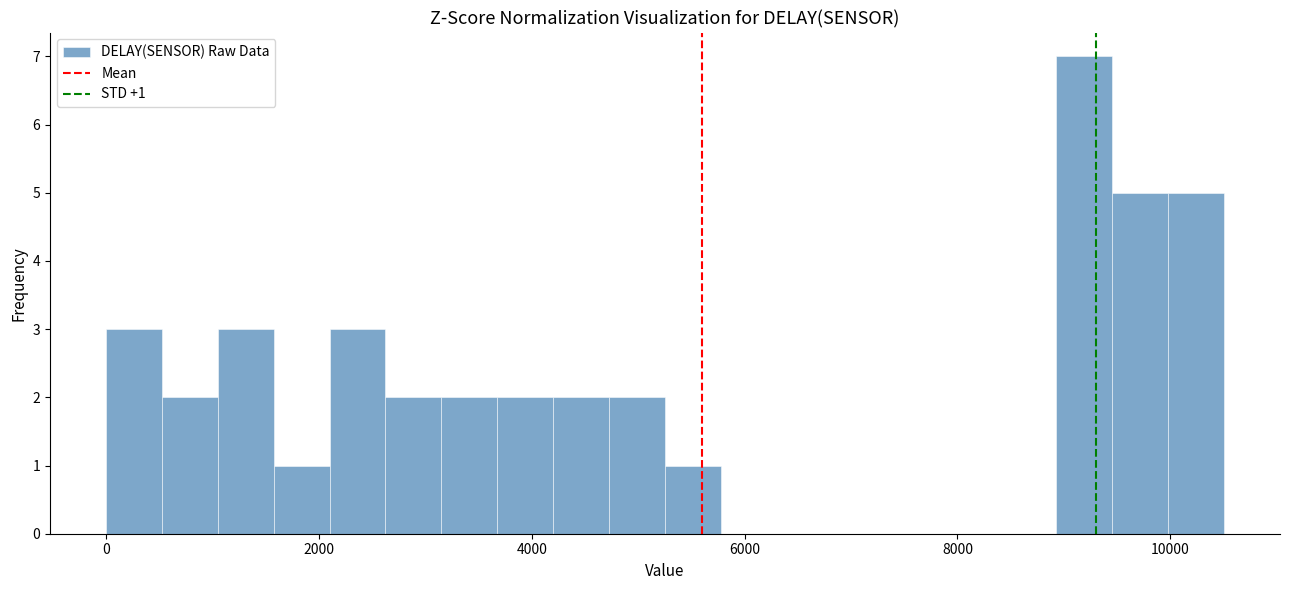

Around what value on the x-axis is the tallest bar? Give the approximate position of its centre, as read against the axis.

9200